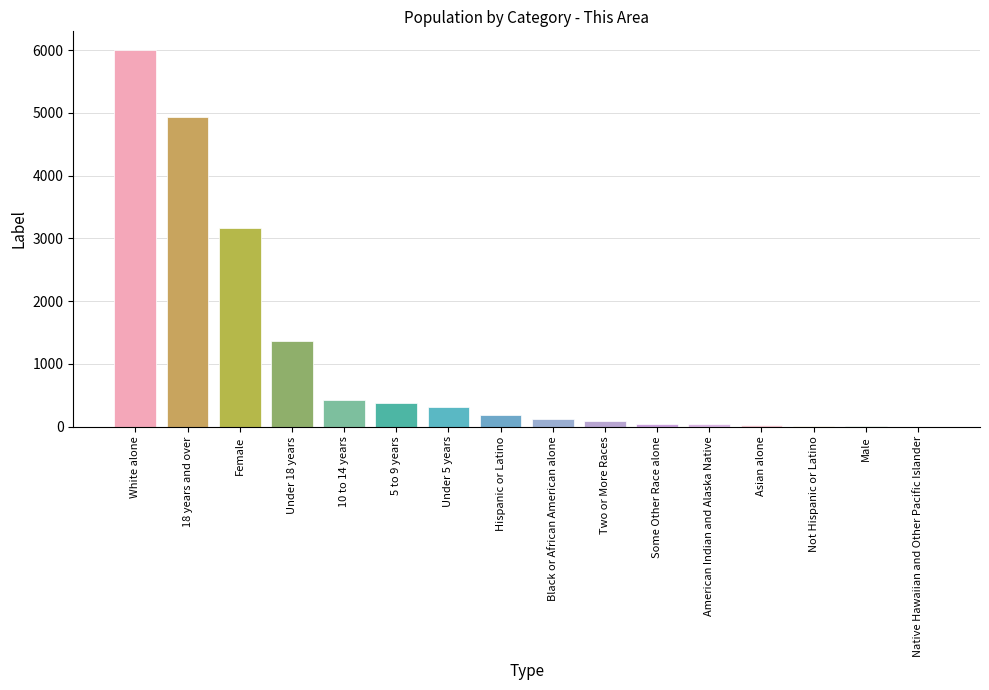

Approximately how many times larger is the value at Asian alone compared to Not Hispanic or Latino?

4.0